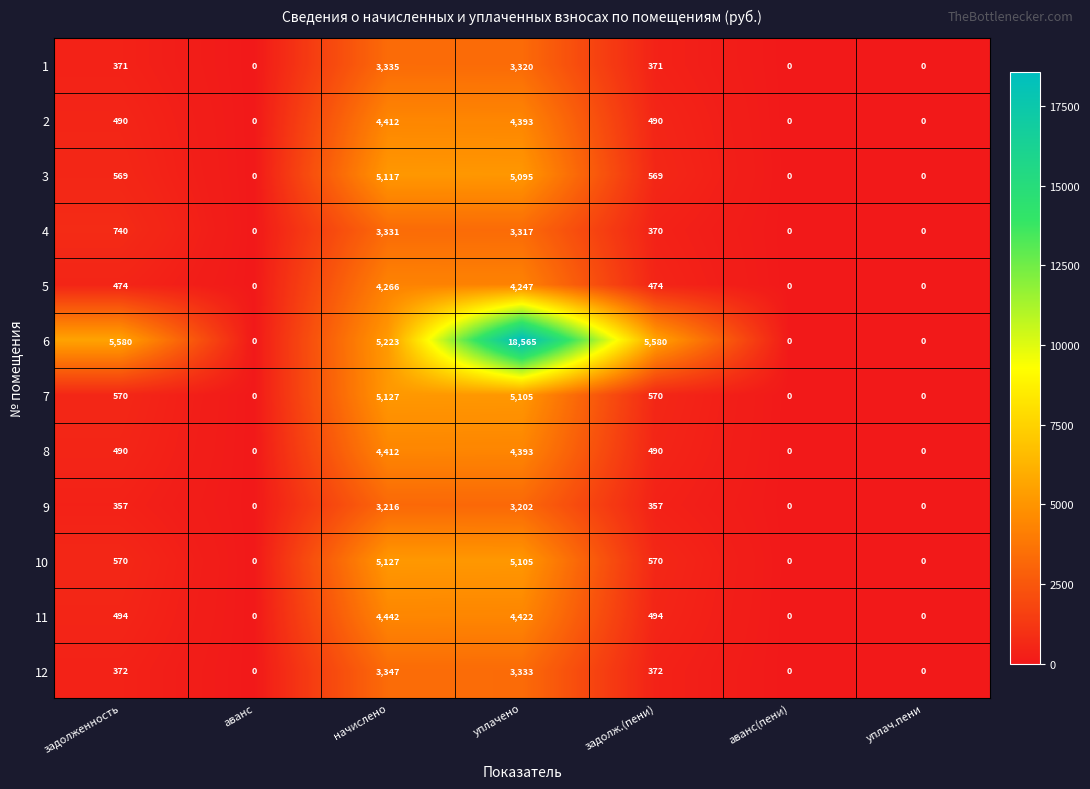

At how many categories does at least one series exceed 18223?

1